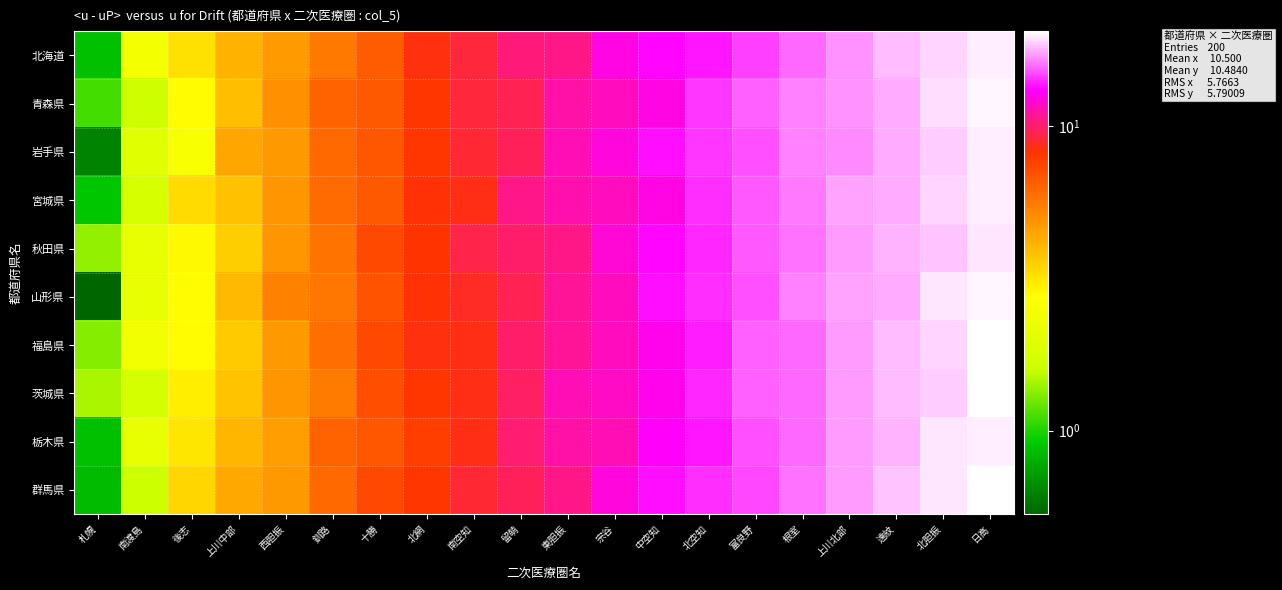

What is the total value across all series at 南空知?

88.6